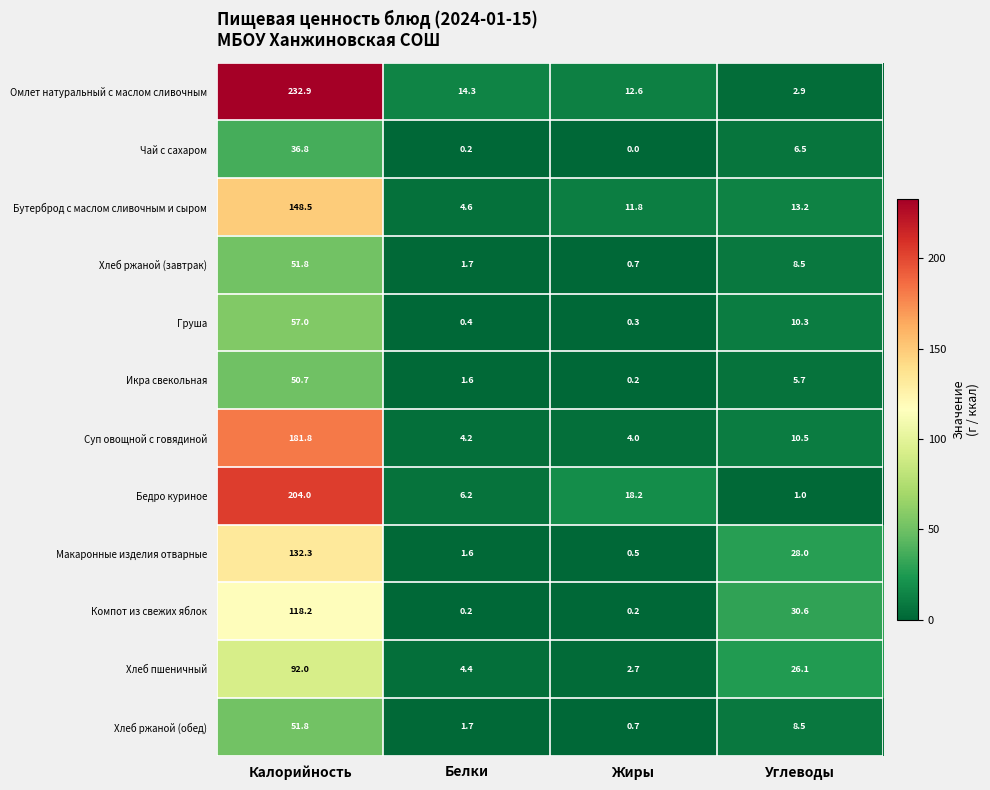

What is the difference between the second highest and minimum values in the Хлеб пшеничный series?

23.4